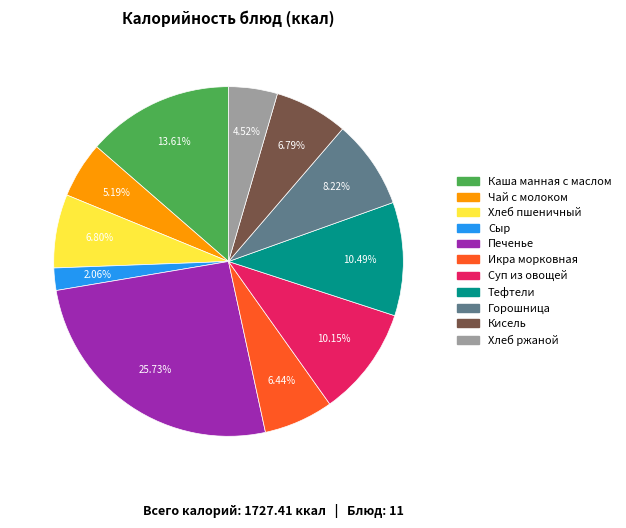

How many segments does this pie chart have?

11